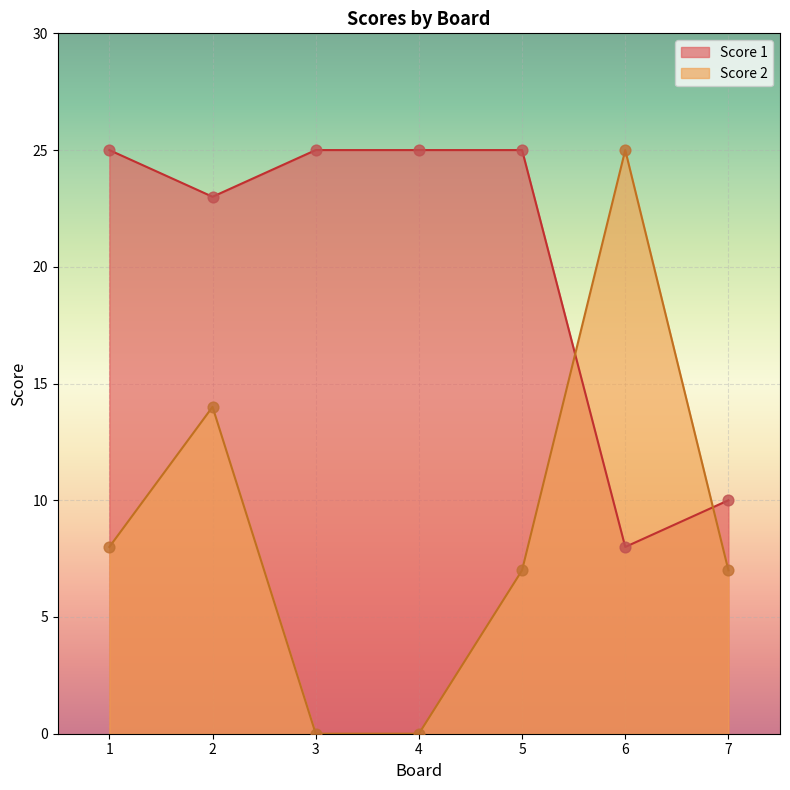

What is the total value across all series at 4?

25